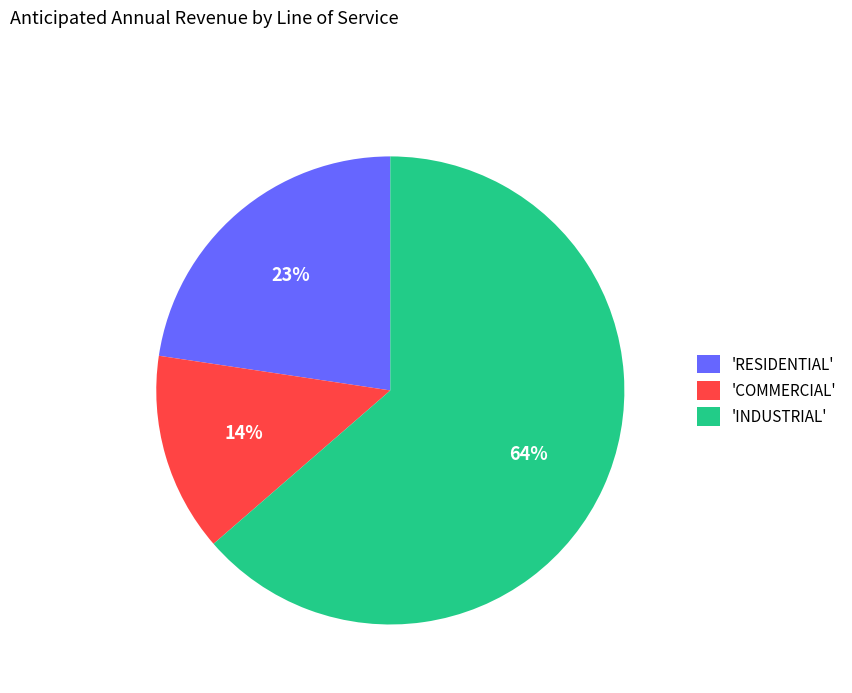

The 'INDUSTRIAL' slice represents 64% of the pie. True or false?

True